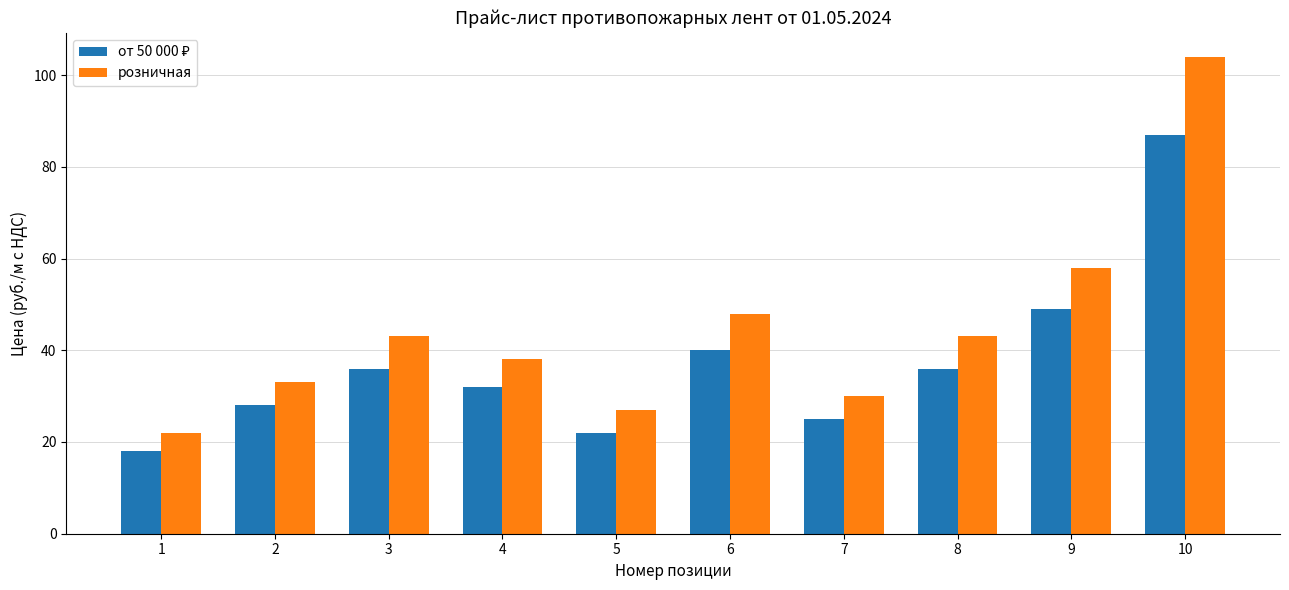

Which category has the highest value across all series?

10